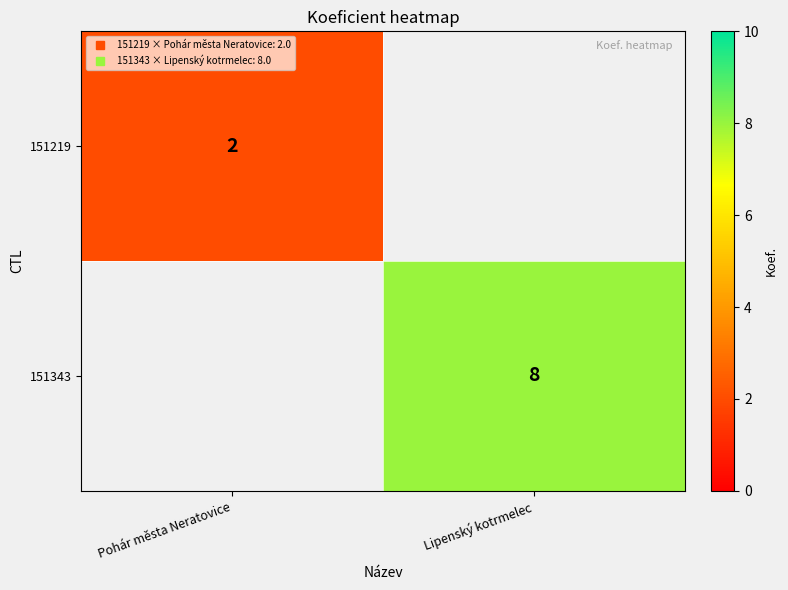

Is the value of 151343 at Lipenský kotrmelec greater than the value of 151219 at Lipenský kotrmelec?

No